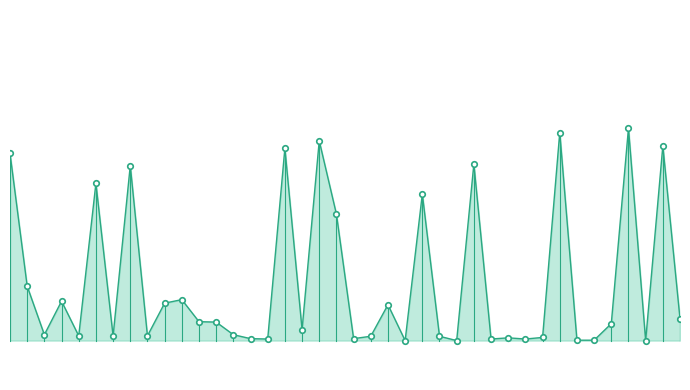

How many lines are shown in the chart?

1